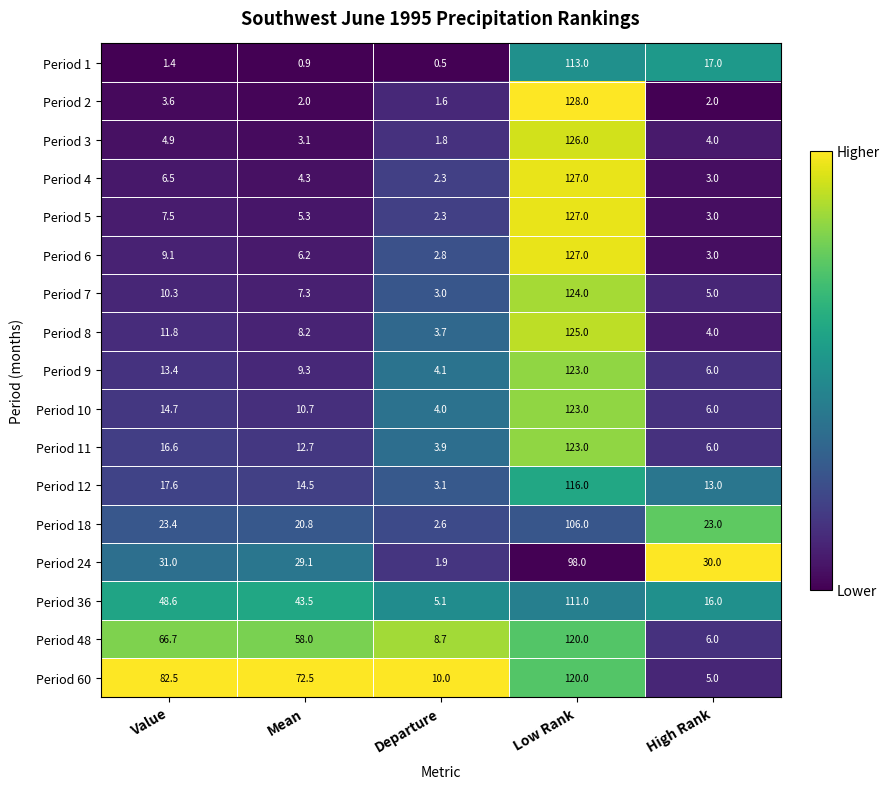

At Value, list the series in order from smallest to largest.

Period 1, Period 2, Period 3, Period 4, Period 5, Period 6, Period 7, Period 8, Period 9, Period 10, Period 11, Period 12, Period 18, Period 24, Period 36, Period 48, Period 60